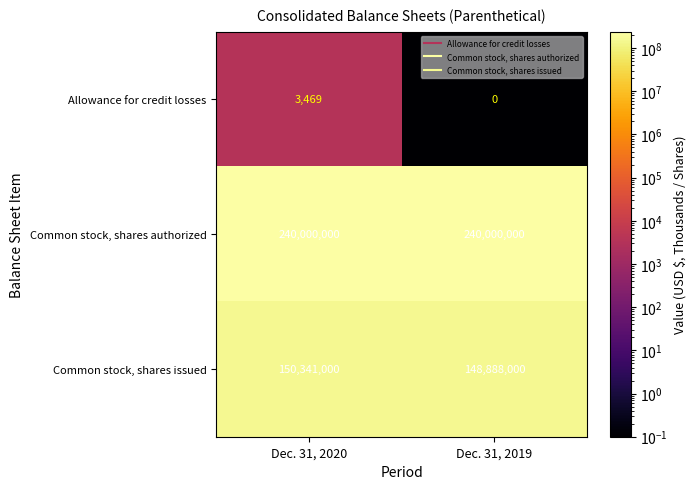

The Common stock, shares issued series shows 92428912 at Dec. 31, 2020. True or false?

False